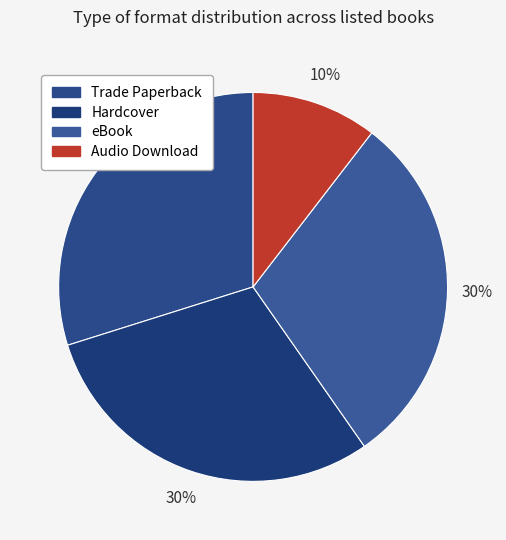

How many slices are in this pie chart?

4